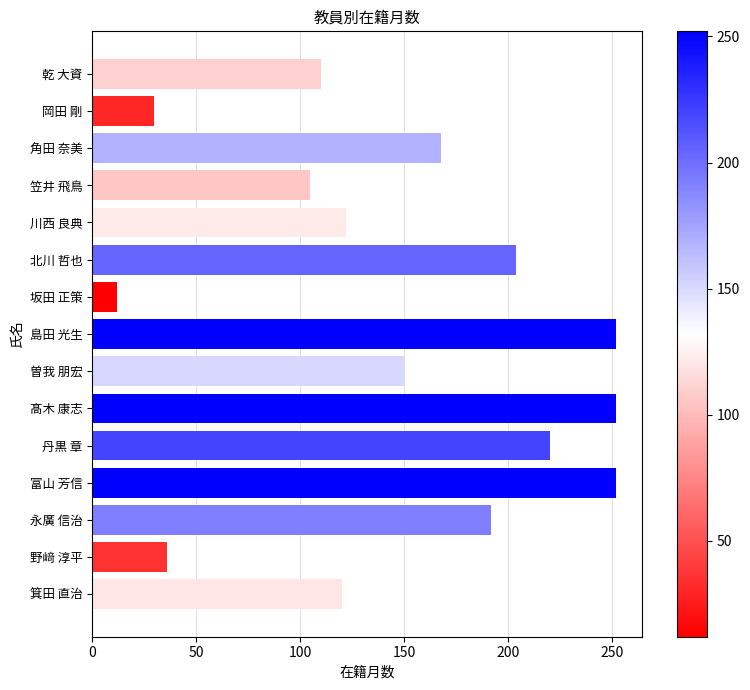

Are the bars horizontal?

Yes